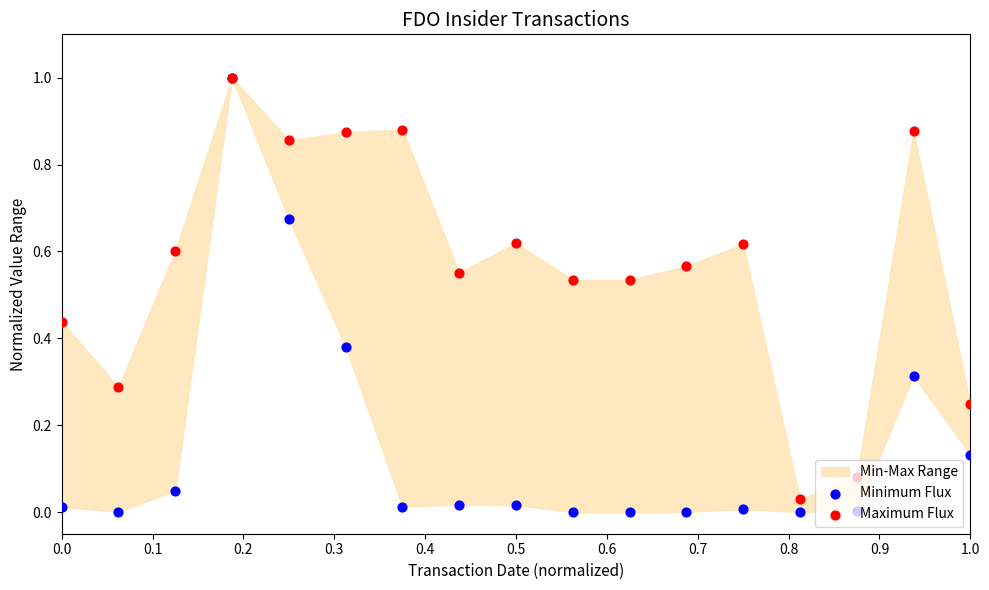

At how many categories does at least one series exceed 0?

17